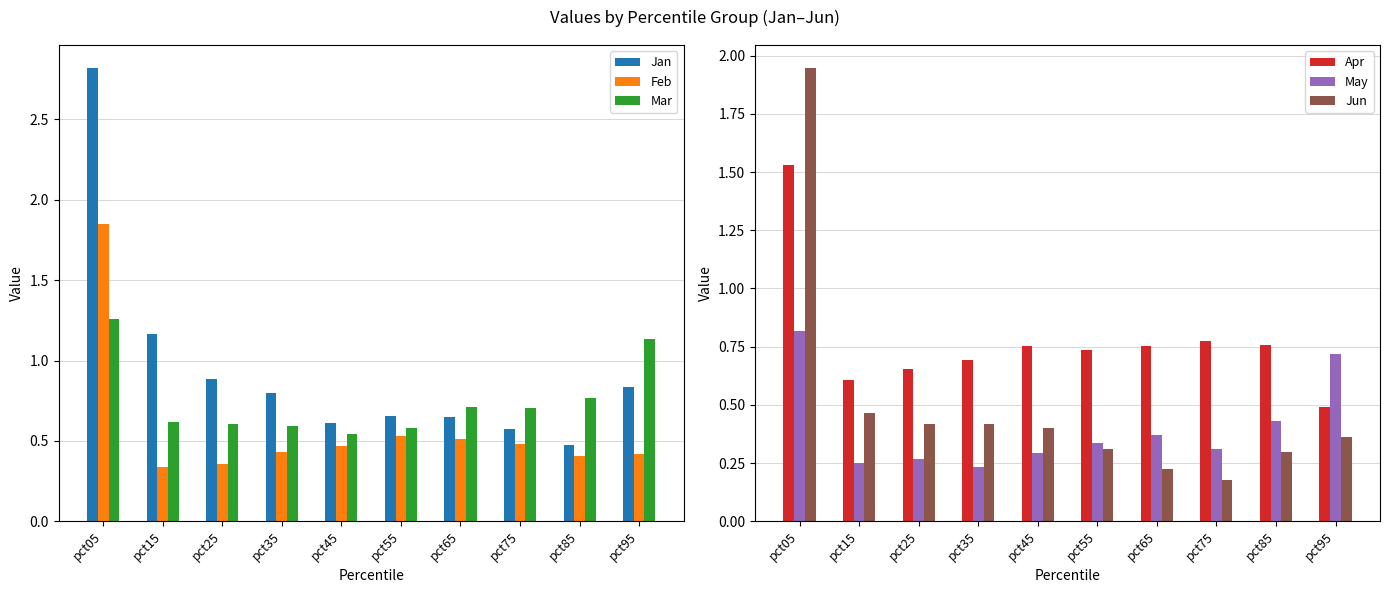

List the series in order of their peak value, highest first.

Jan, Jun, Feb, Apr, Mar, May